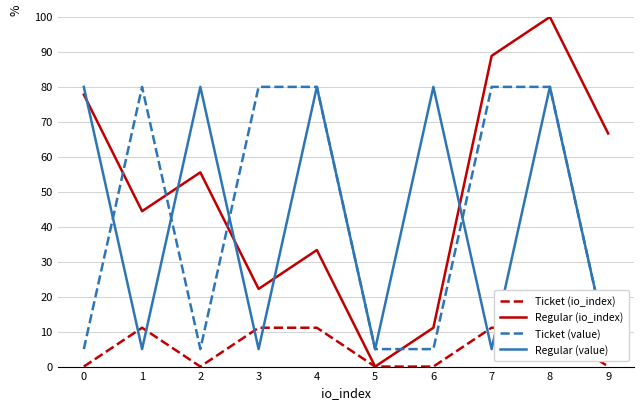

What is the value of the Regular (value) point at the 5th from the left?

80.0